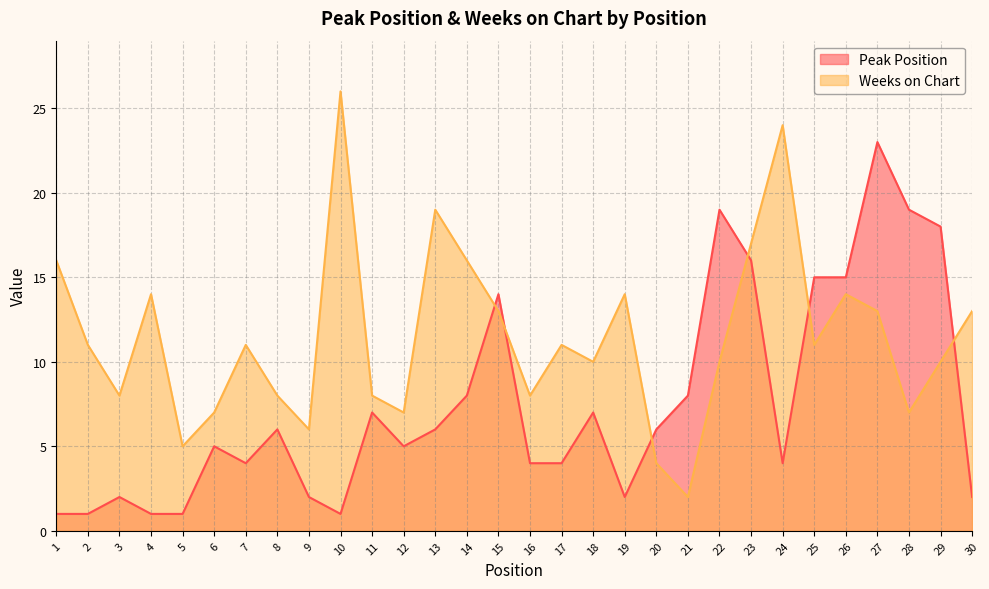

Where is the first local minimum for Weeks on Chart?

3